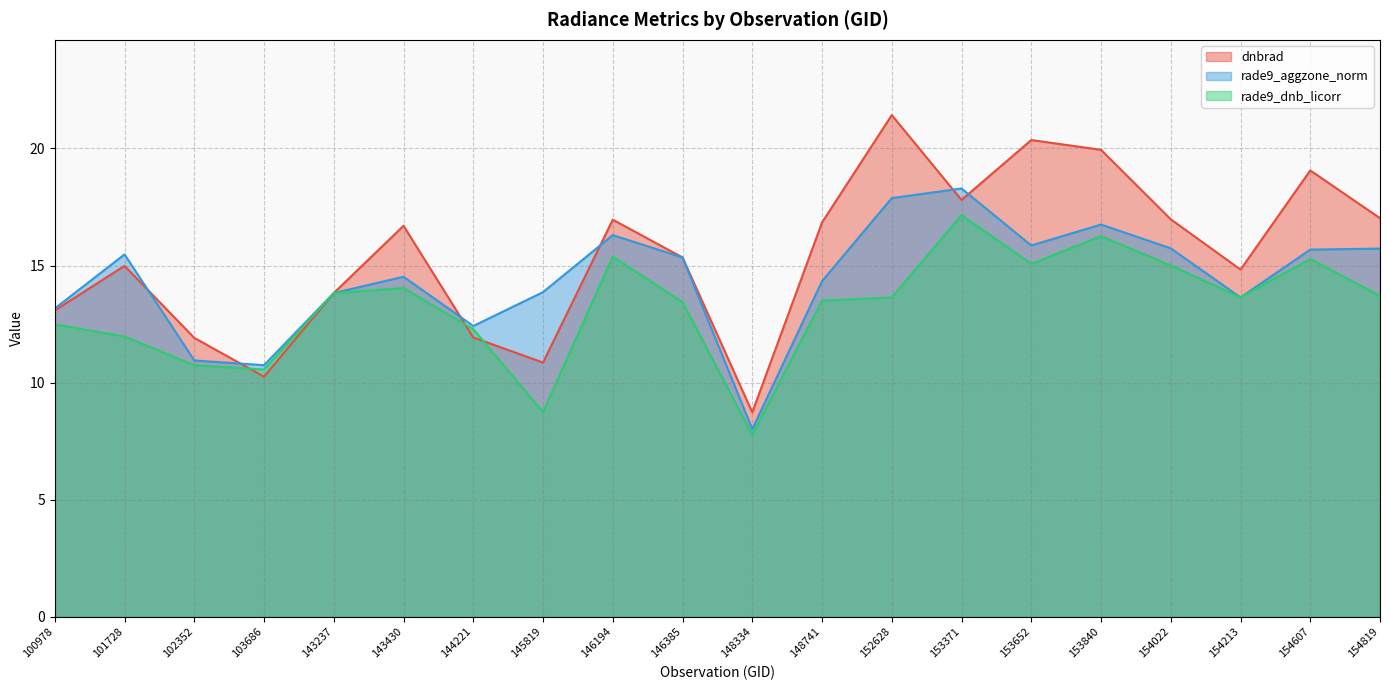

What is the average value of the rade9_dnb_licorr series?

13.2